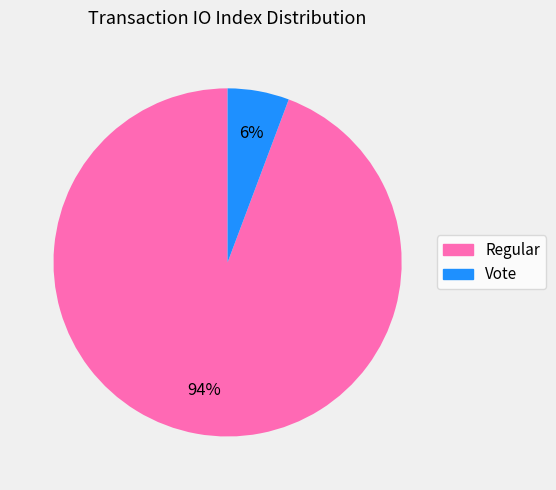

Do Regular and Vote together represent more than half of the pie?

Yes